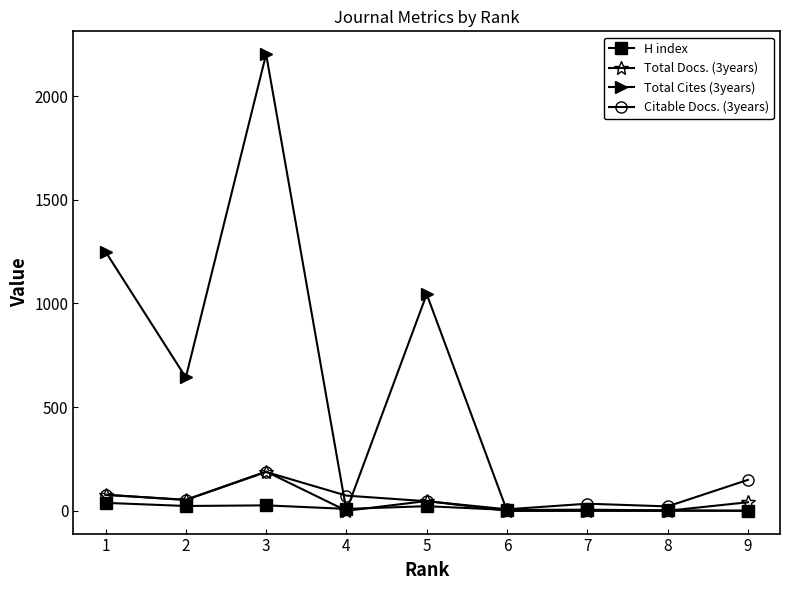

Which series has the largest total across all categories?

Total Cites (3years)